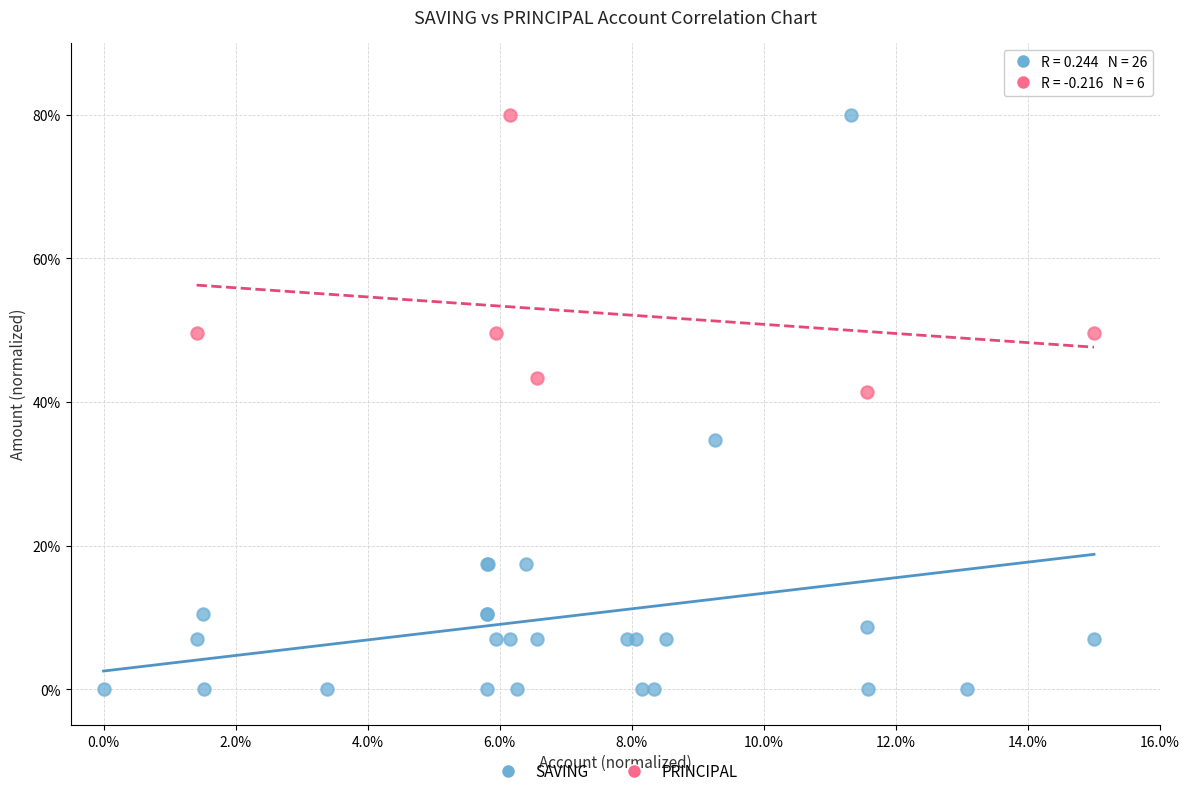

Which series has the largest Y range (max minus min)?

SAVING